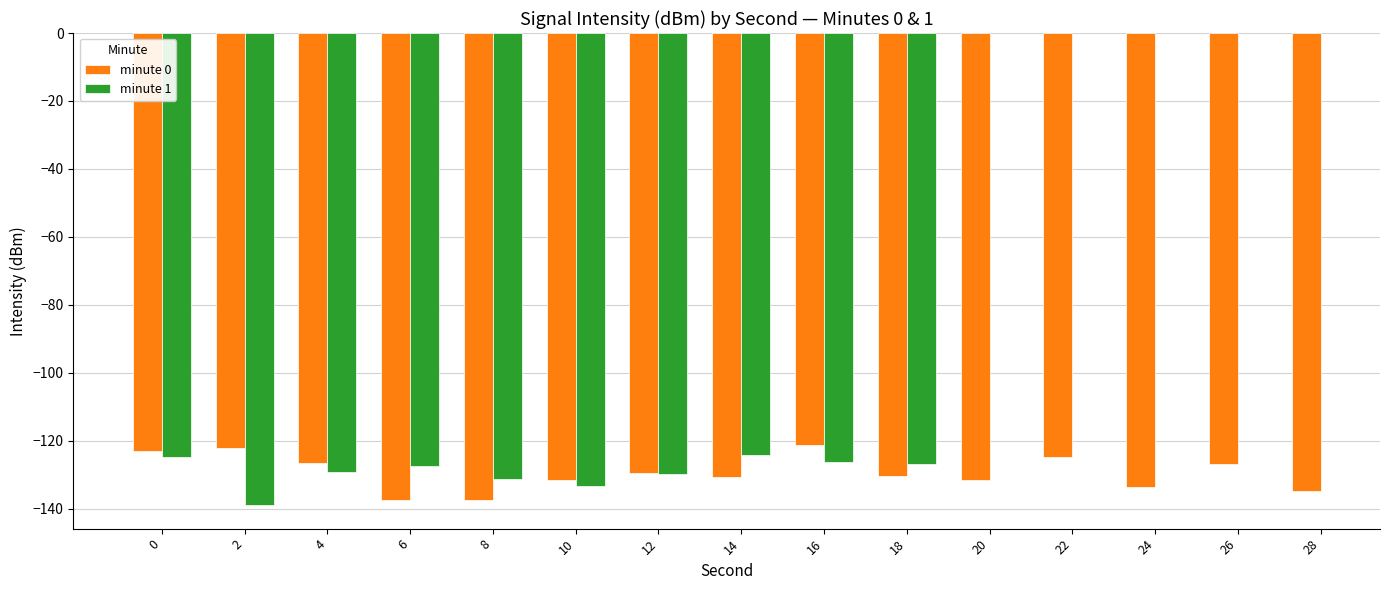

What is the value of the minute 0 bar at the 9th from the left?

-121.3